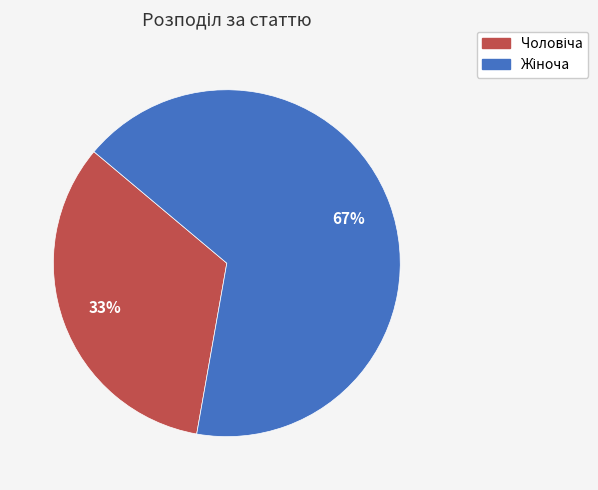

Is there a majority slice in this chart?

Yes